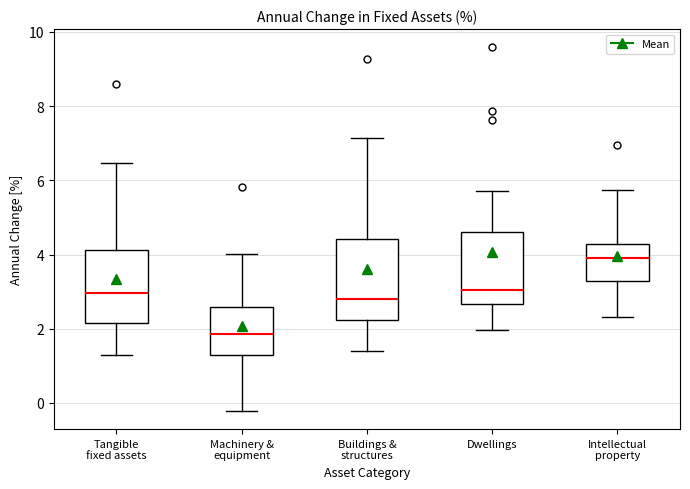

Reading left to right, transcribe this box plot: for each box, give where its median line is, the range the box spans, and where its two whiskers end, as read against the y-axis. The values are not printed on the chart, so give them approximately, as read against the axis.

Tangible fixed assets: median 3.0, box 2.2 to 4.2, whiskers 1.2 to 6.4
Machinery & equipment: median 1.8, box 1.2 to 2.6, whiskers -0.2 to 4.0
Buildings & structures: median 2.8, box 2.2 to 4.4, whiskers 1.4 to 7.2
Dwellings: median 3.0, box 2.6 to 4.6, whiskers 2.0 to 5.8
Intellectual property: median 4.0, box 3.2 to 4.2, whiskers 2.4 to 5.8